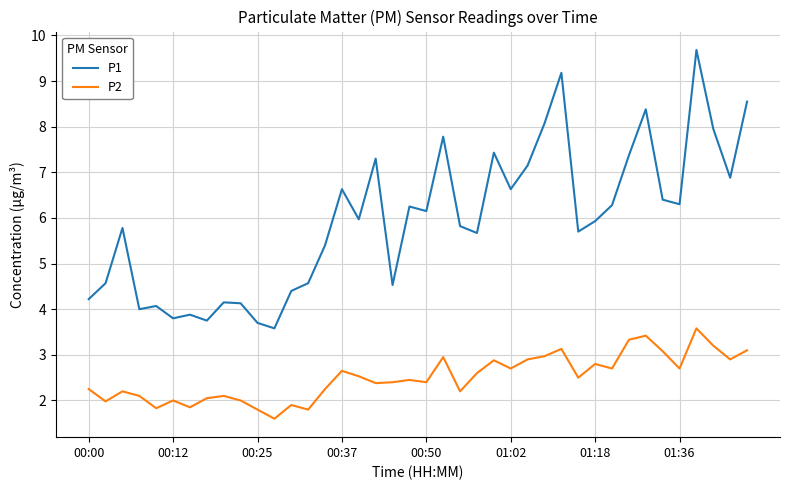

In P2, how many points are higher than both neighbors (excluding endpoints)?

12